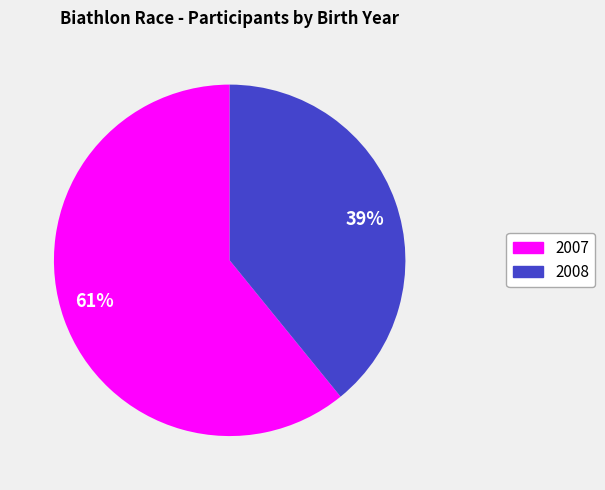

True or false: 61% accounts for 61% of the total.

True